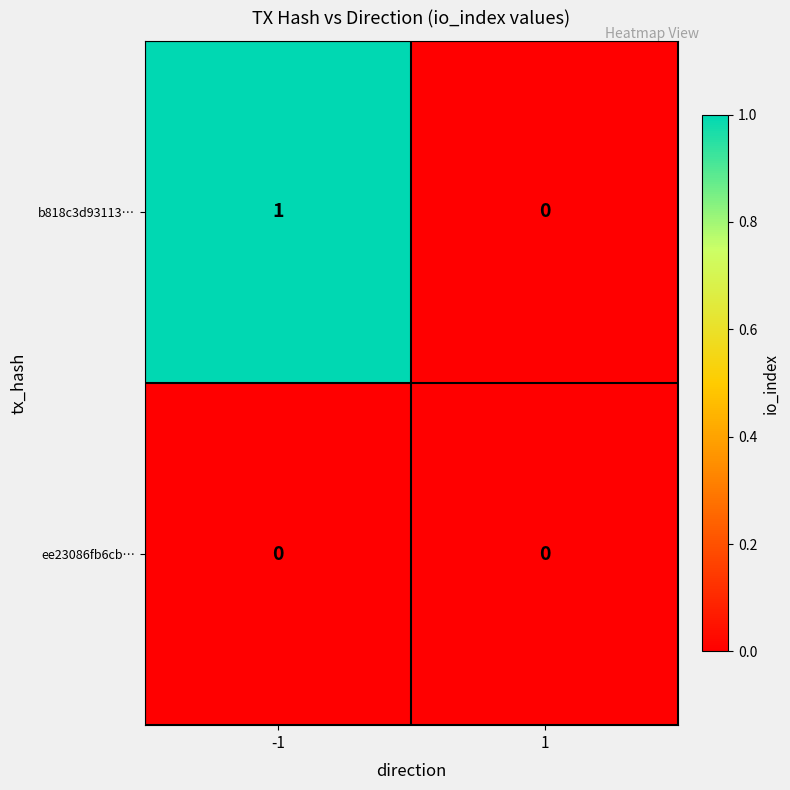

Which series has the largest range (max minus min)?

b818c3d93113…